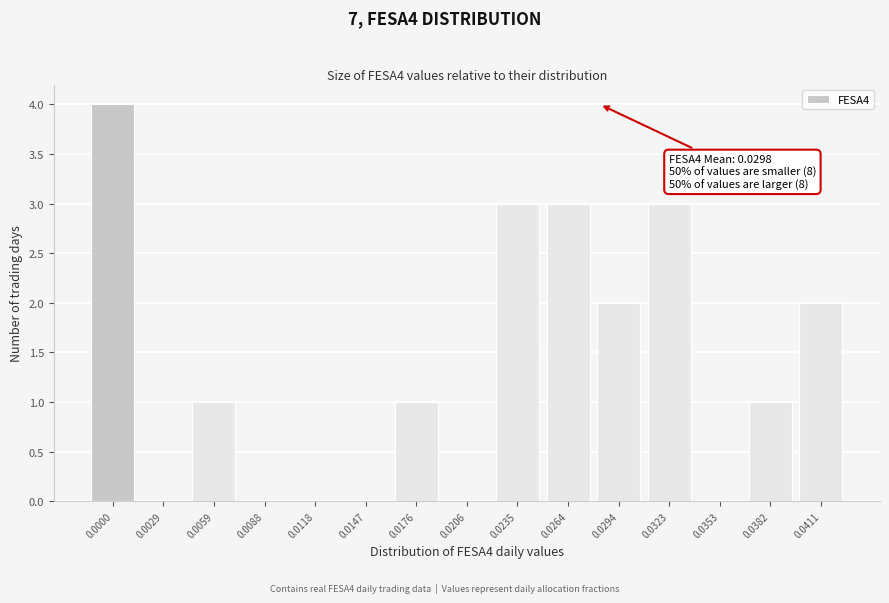

Reading left to right, list all the values displayed in this chart.

0.0000=4	0.0029=0	0.0059=1	0.0088=0	0.0118=0	0.0147=0	0.0176=1	0.0206=0	0.0235=3	0.0264=3	0.0294=2	0.0323=3	0.0353=0	0.0382=1	0.0411=2